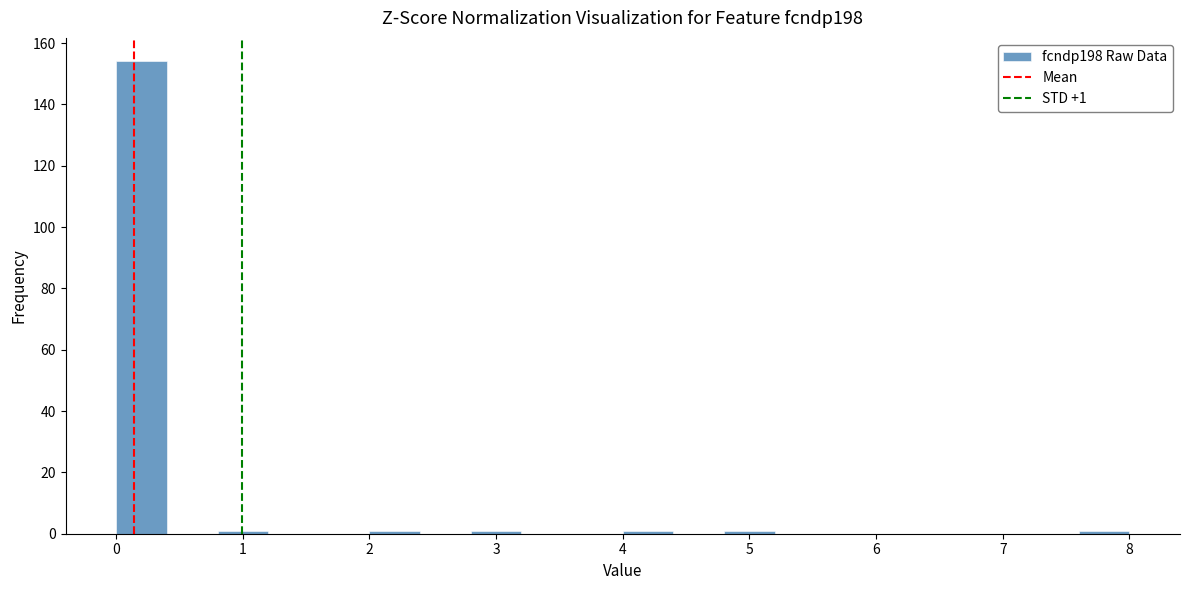

Over which range of the x-axis is the bar tallest?

0.0 to 0.4